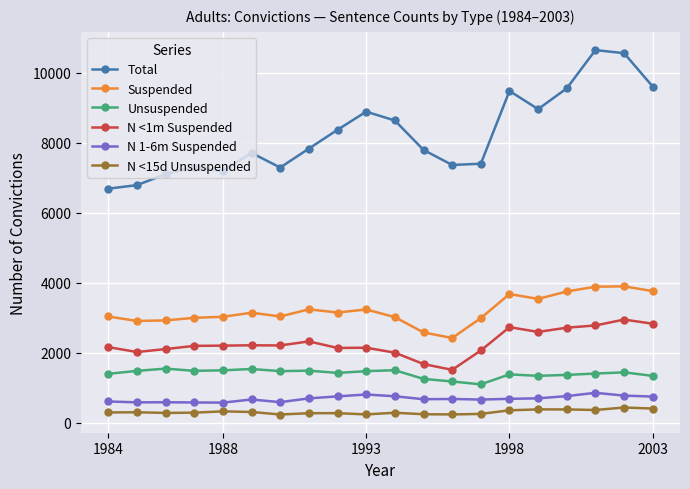

Which series has the largest total across all categories?

Total